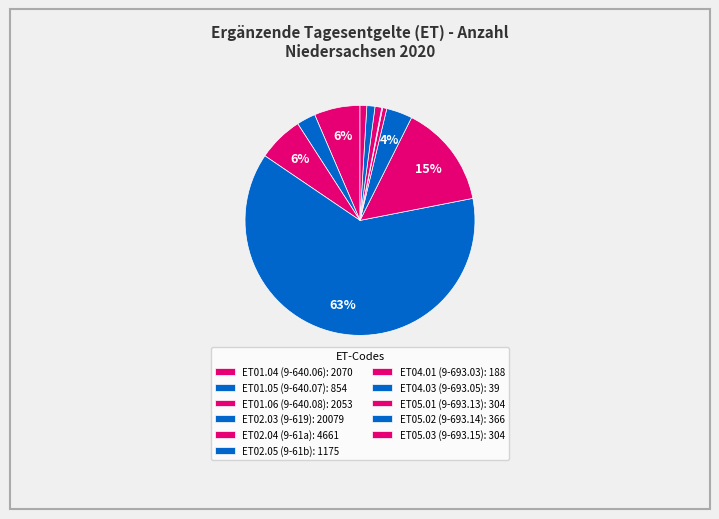

Rank the categories by value from highest to lowest.

ET02.03 (9-619), ET02.04 (9-61a), ET01.04 (9-640.06), ET01.06 (9-640.08), ET02.05 (9-61b), ET01.05 (9-640.07), ET05.02 (9-693.14), ET05.01 (9-693.13), ET05.03 (9-693.15), ET04.01 (9-693.03), ET04.03 (9-693.05)